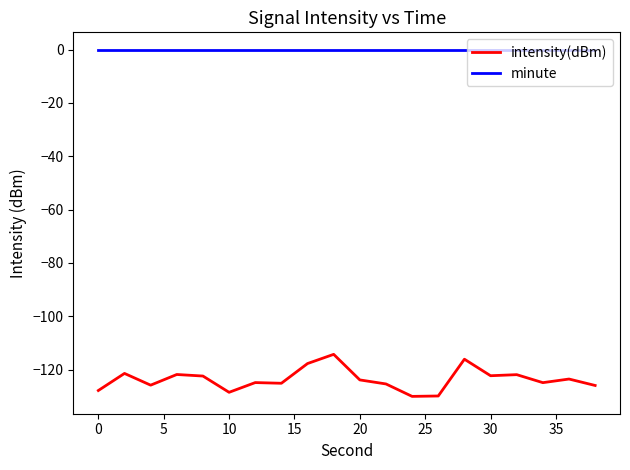

List the series in order of their overall mean, lowest first.

intensity(dBm), minute